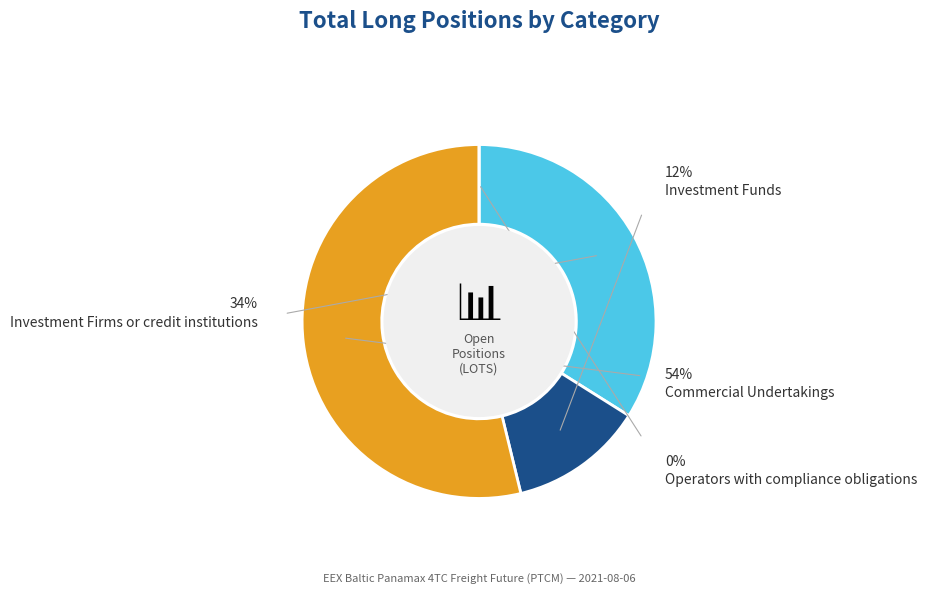

To the nearest percent, what is the difference between the Operators with compliance obligations and Investment Firms or credit institutions slice percentages?

34%